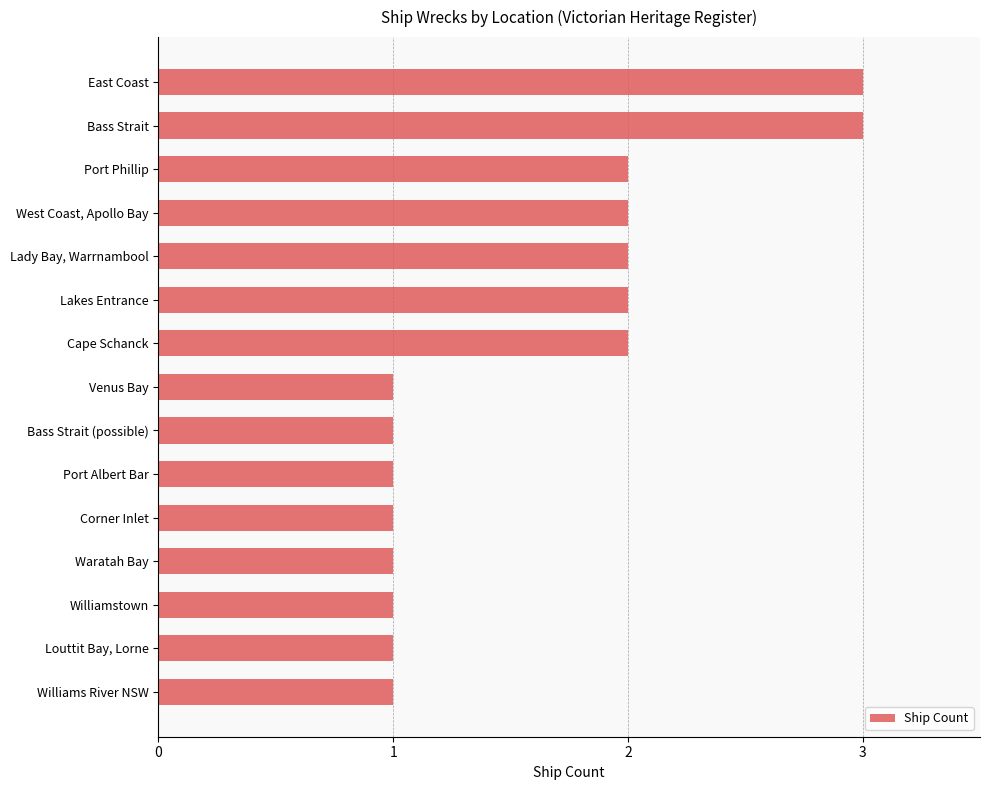

How many distinct data groups are displayed?

1